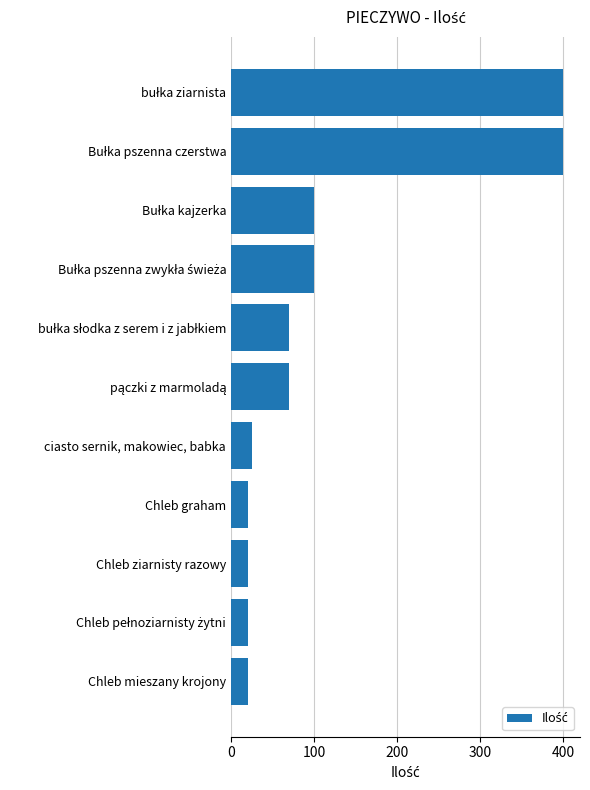

What is the maximum value shown in the chart?

400